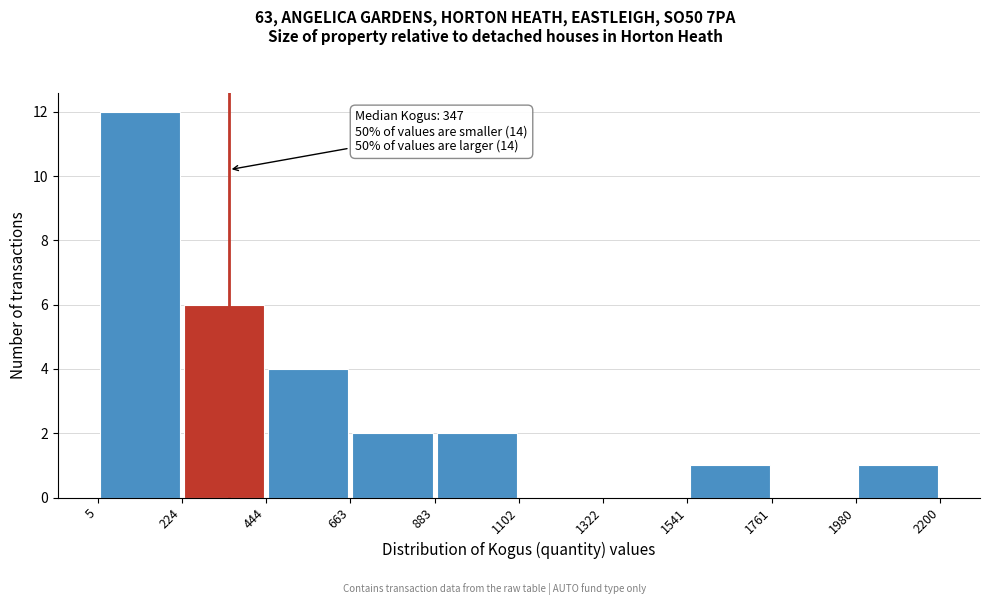

Which range on the x-axis has the tallest bar?

5 to 224